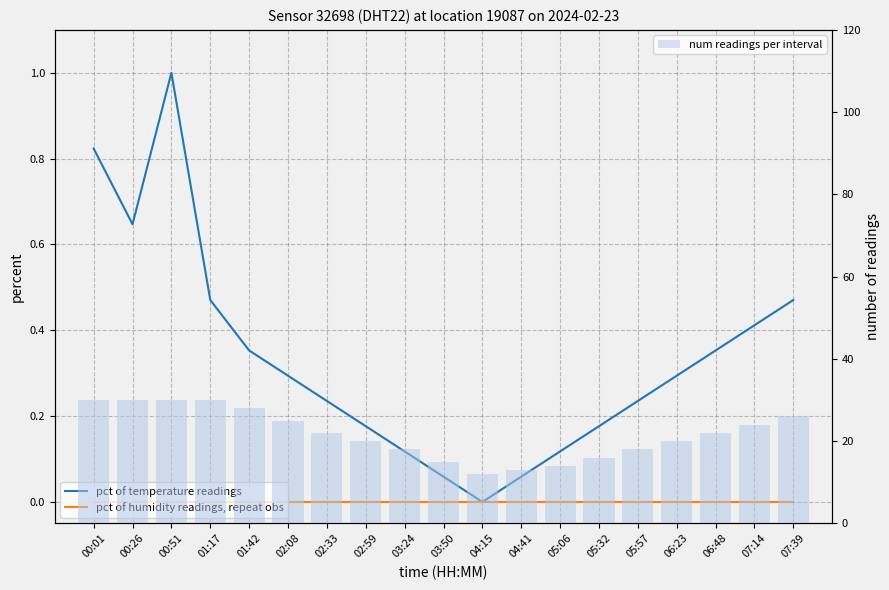

What is the highest value of the pct of temperature readings series?

1.0